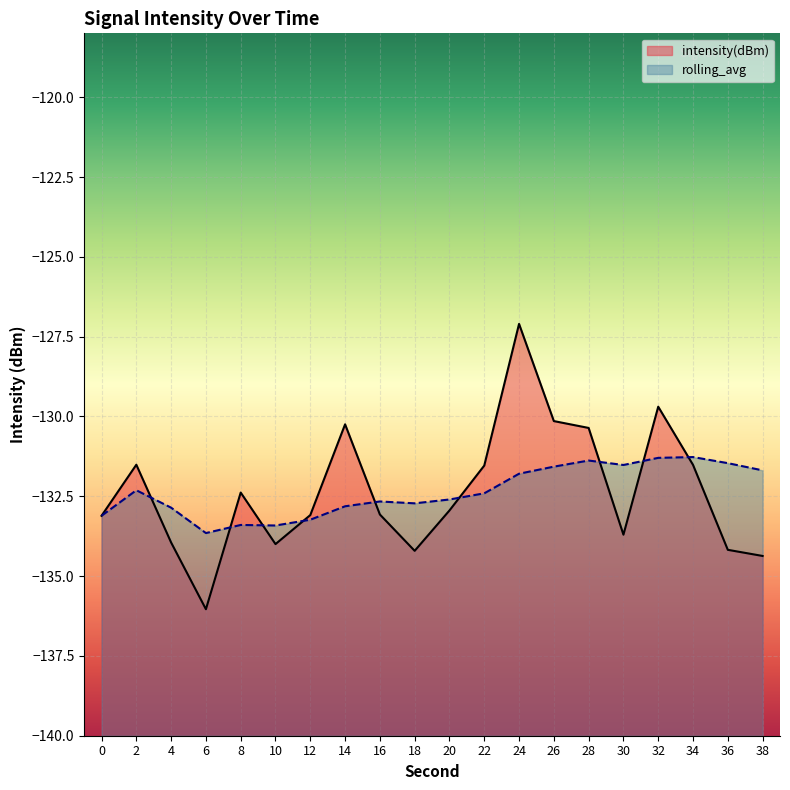

What is the spread (max minus min) of values at 26?

1.4